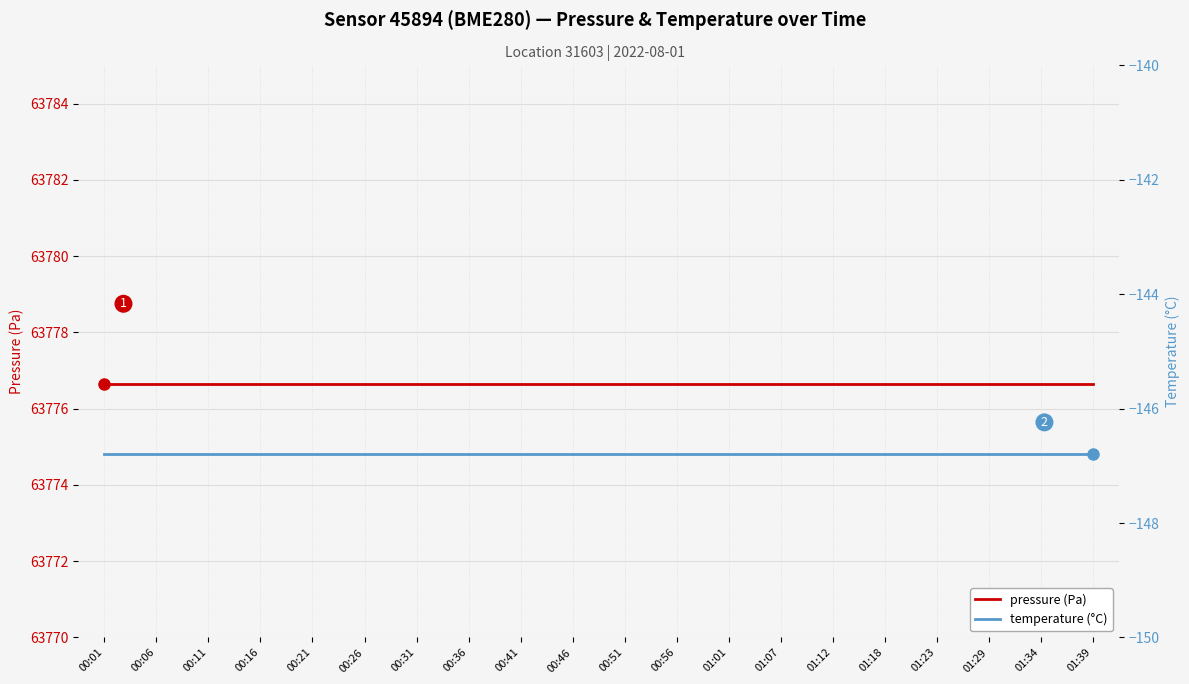

True or false: pressure has more than 1 interior local peaks.

False